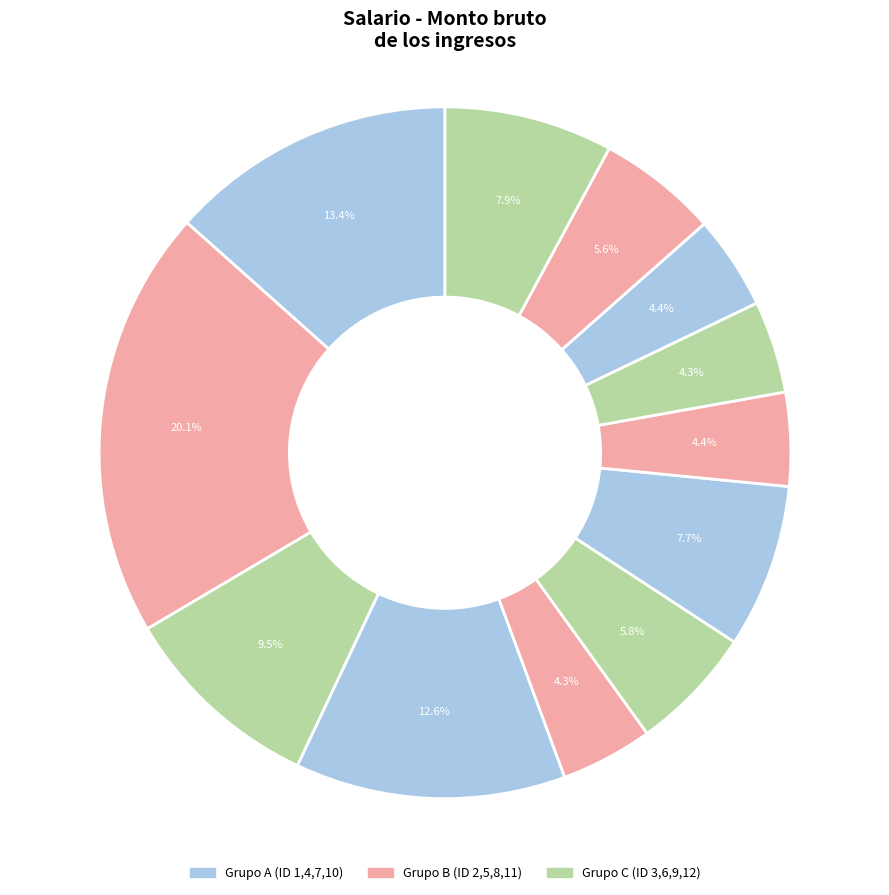

Is there any slice that represents more than half of the pie?

No